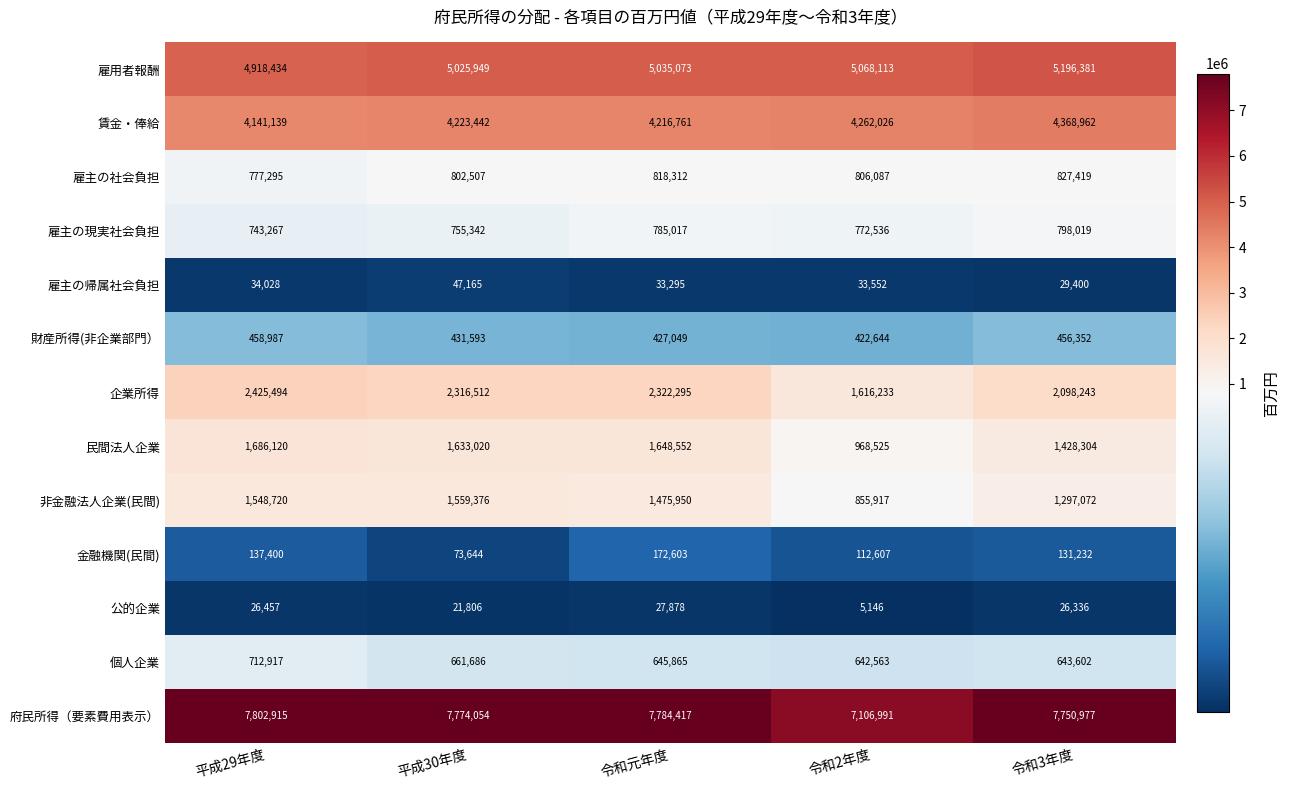

What is the difference between the maximum and minimum values in the 財産所得(非企業部門） series?

36343